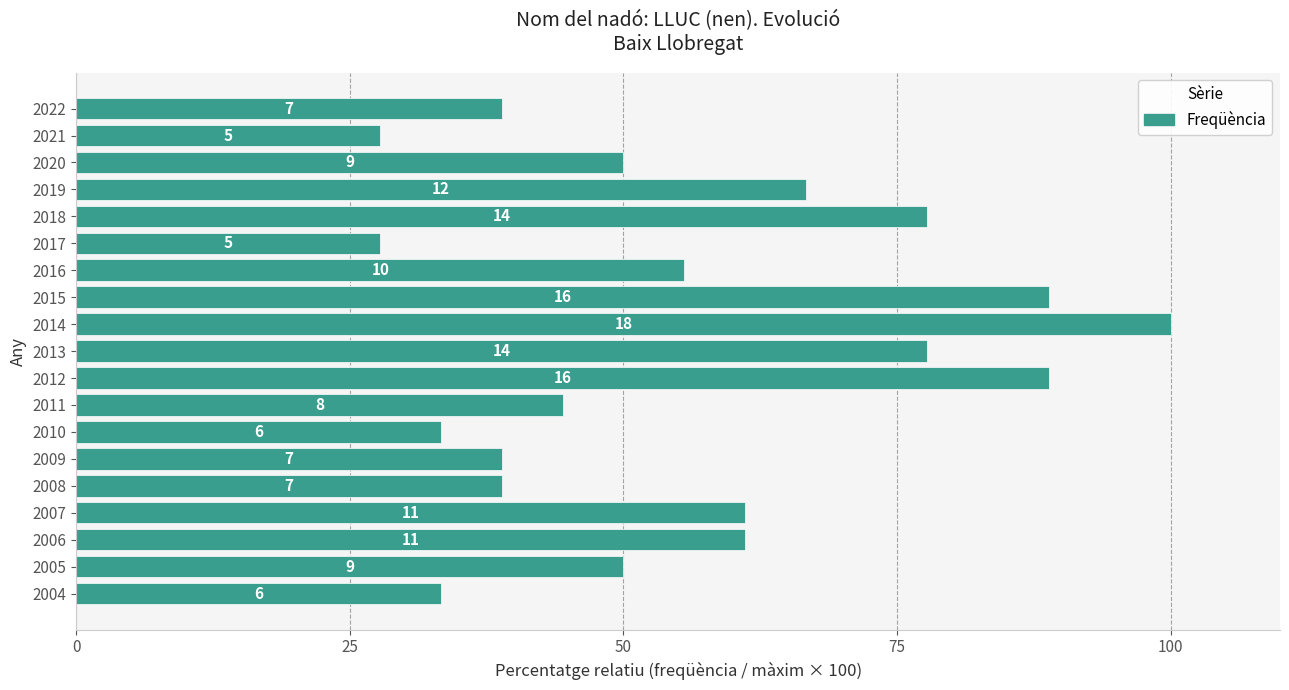

What is the sum of all values?

1061.1